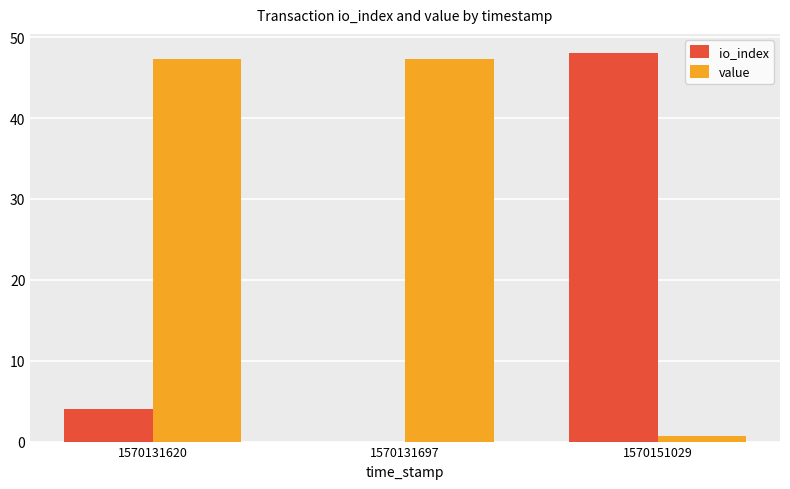

Are the bars grouped side by side (vs. stacked)?

Yes